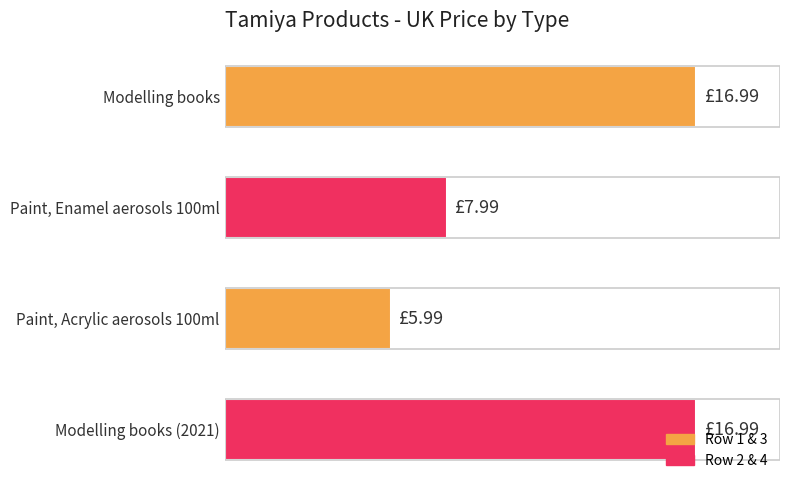

What is the greatest value displayed?

17.0